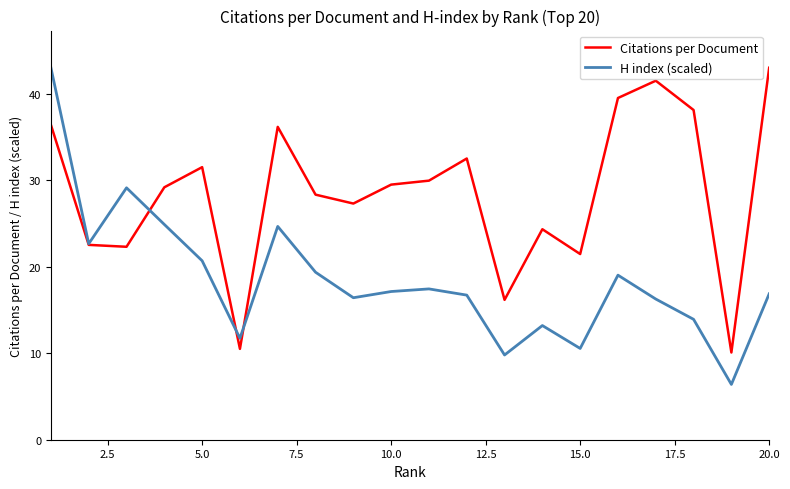

Rank the series by their average value, from highest to lowest.

Citations per Document, H index (scaled)